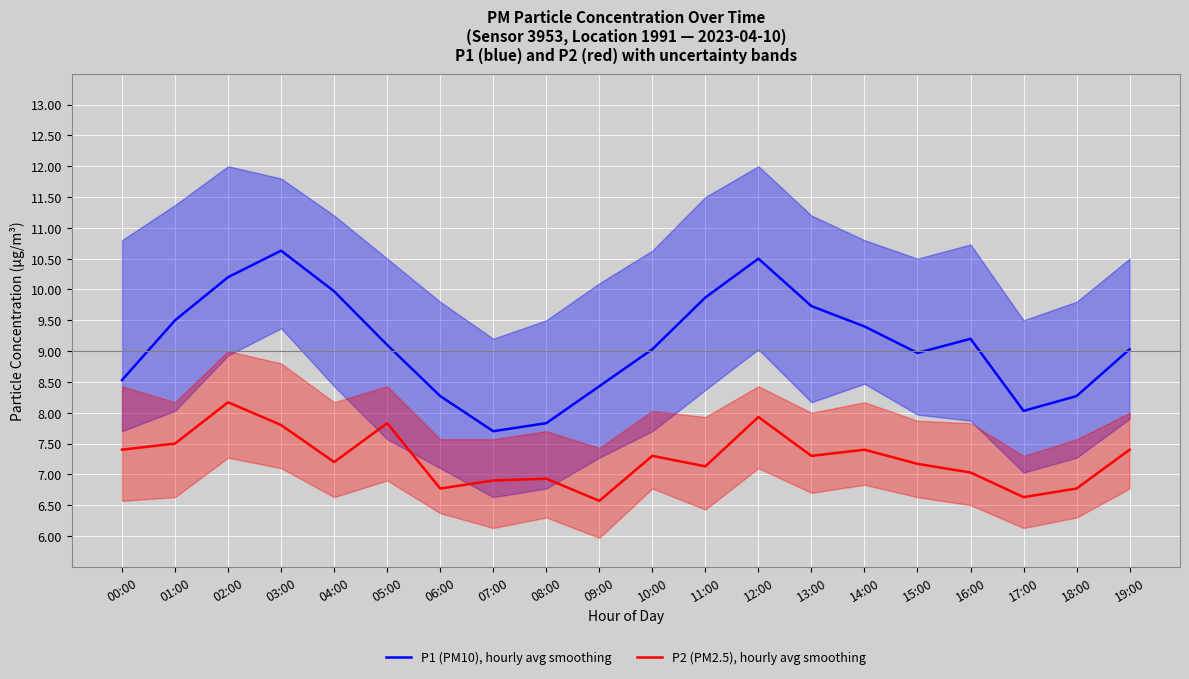

True or false: P1 (PM10), hourly avg smoothing and P2 (PM2.5), hourly avg smoothing intersect in this chart.

False